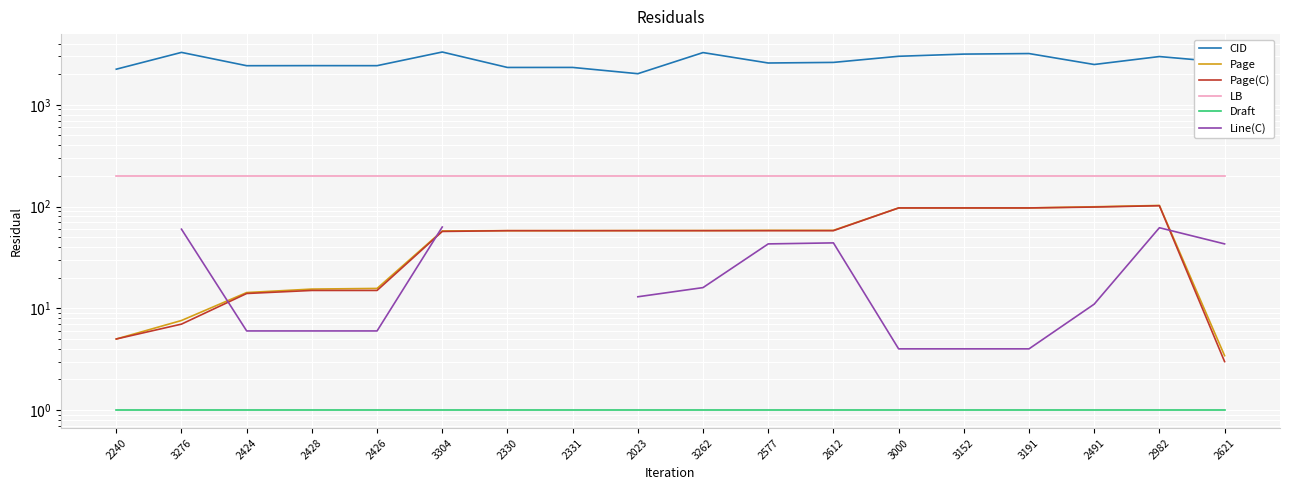

Does the chart display data point markers on the line(s)?

No